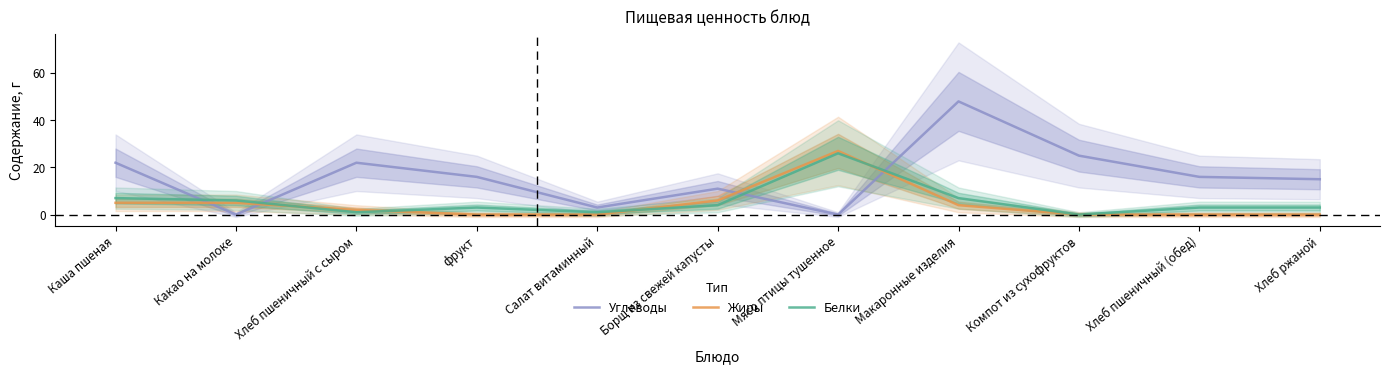

Which category has the lowest value across all series?

Какао на молоке